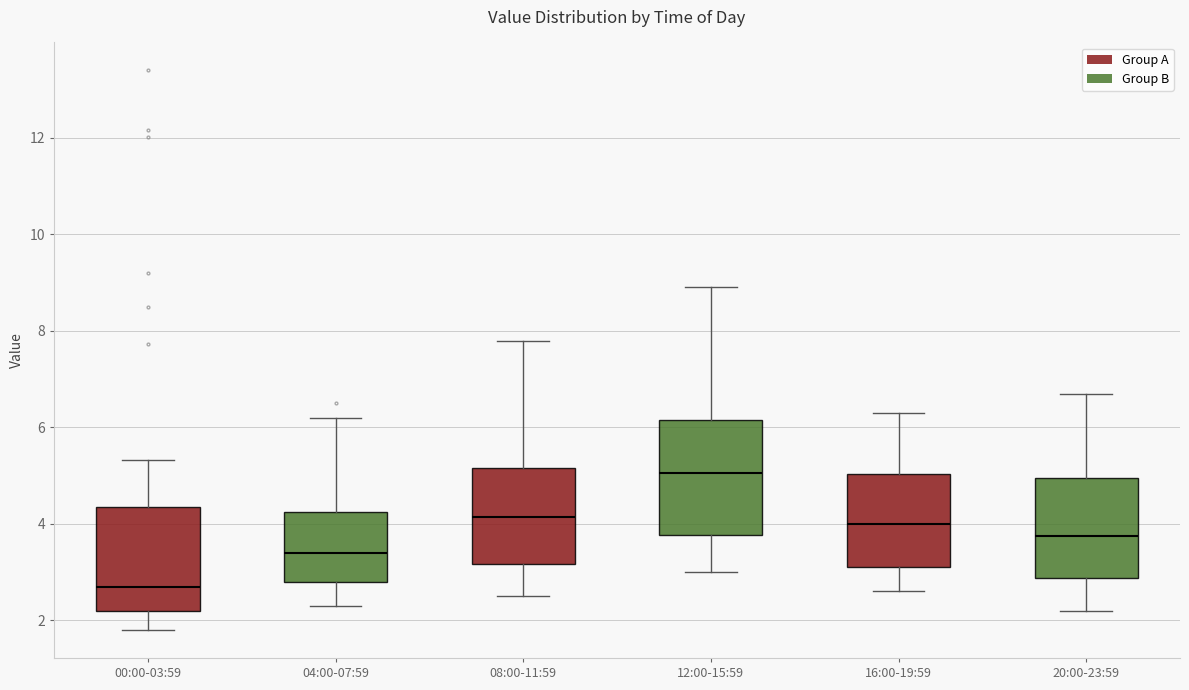

Which box is the tallest, from its lower edge to its upper edge?

12:00-15:59